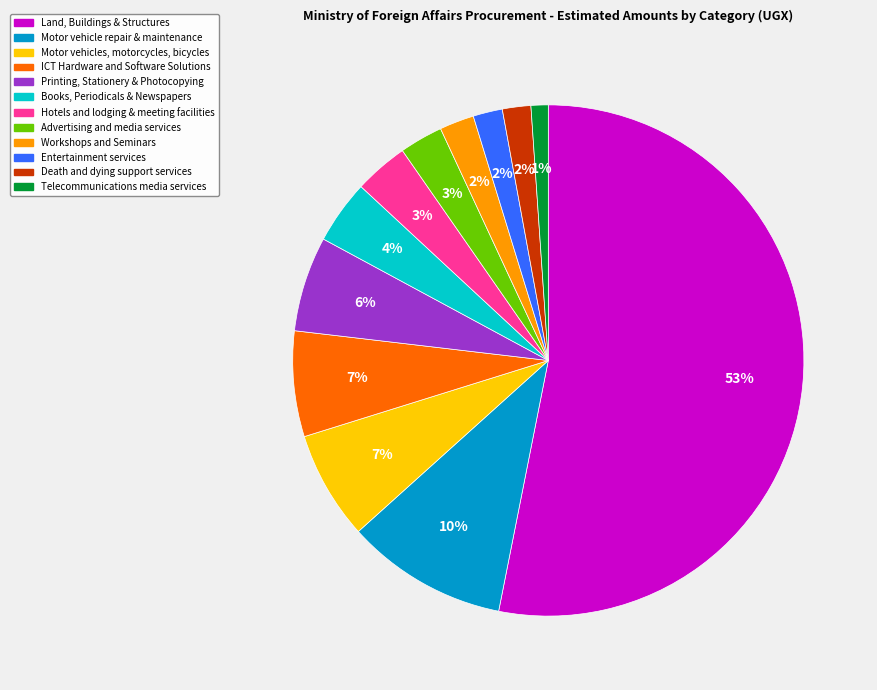

Do Motor vehicle repair & maintenance and ICT Hardware and Software Solutions together represent more than half of the pie?

No